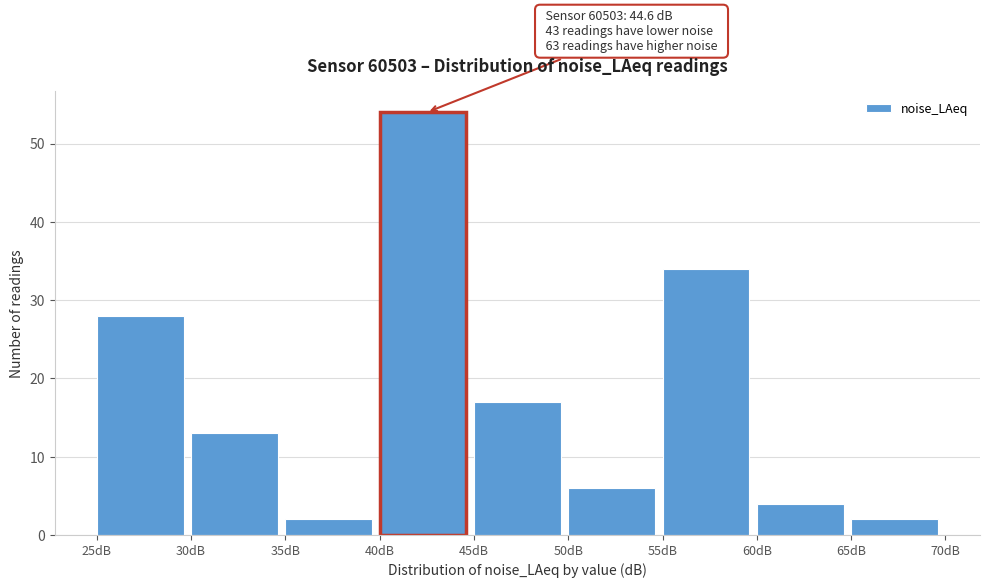

Over which range of the x-axis is the bar tallest?

40 to 45